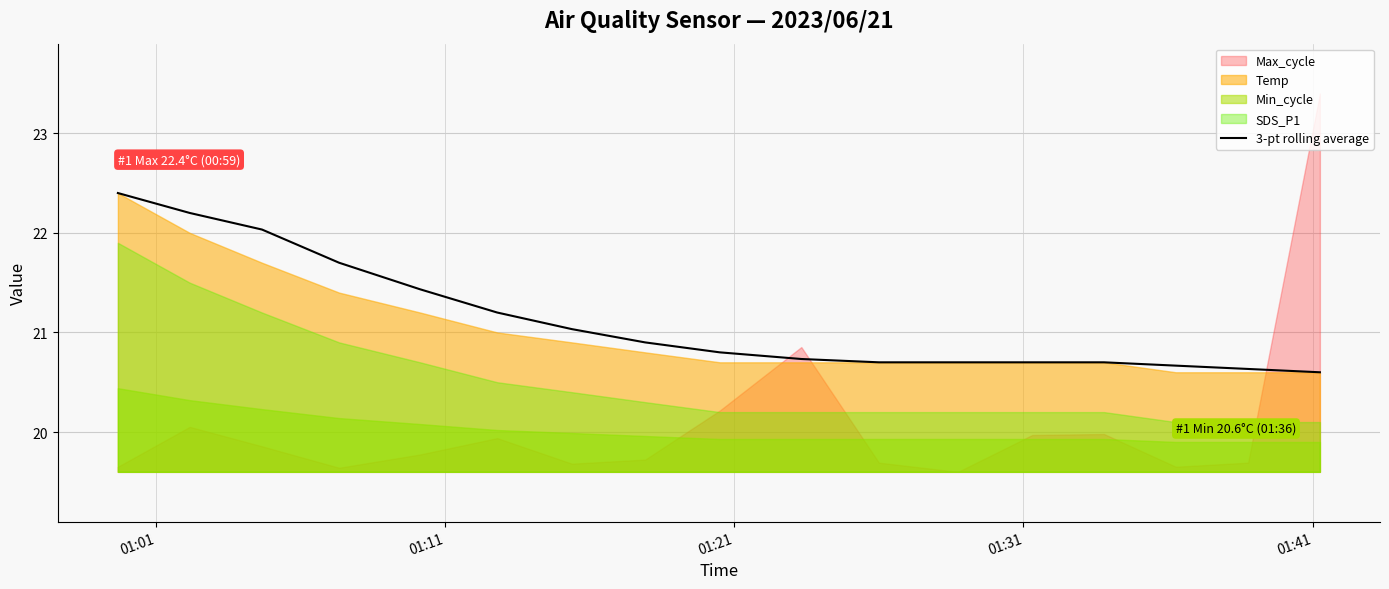

What is the highest value of the 3-pt rolling average series?

22.4